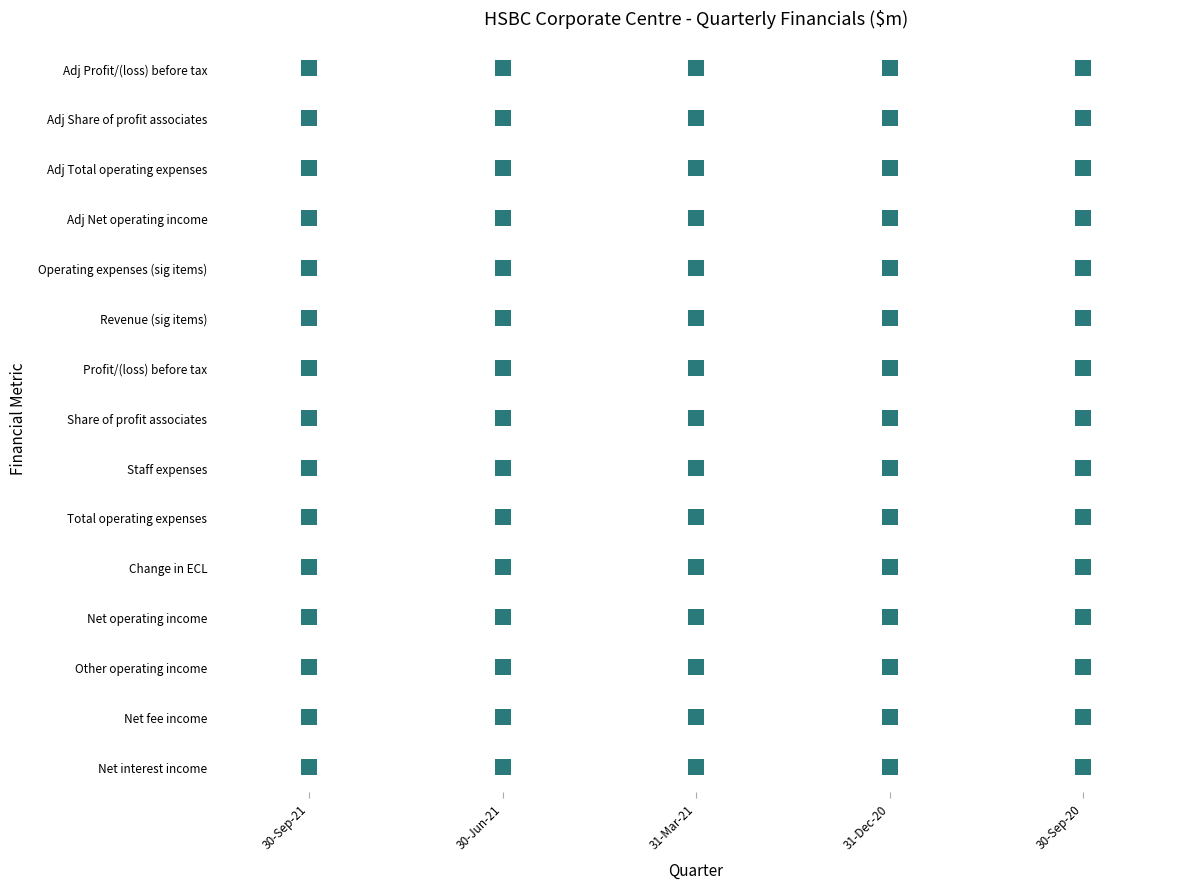

List the series in order of their peak value, highest first.

Adj Profit/(loss) before tax, Adj Share of profit associates, Adj Total operating expenses, Adj Net operating income, Operating expenses (sig items), Revenue (sig items), Profit/(loss) before tax, Share of profit associates, Staff expenses, Total operating expenses, Change in ECL, Net operating income, Other operating income, Net fee income, Net interest income